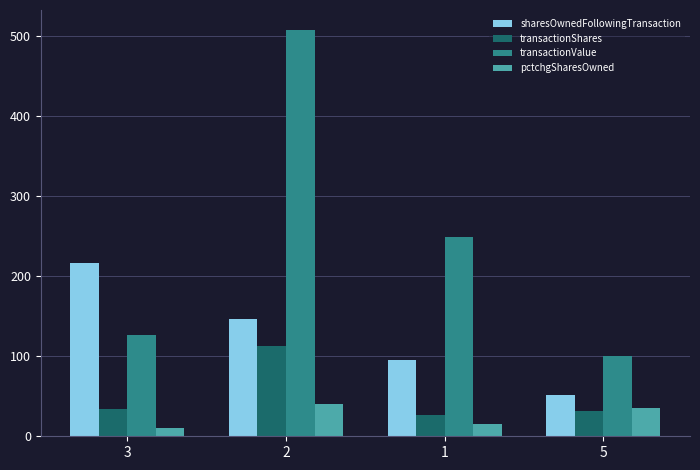

What is the sum of all transactionShares values?

206.2